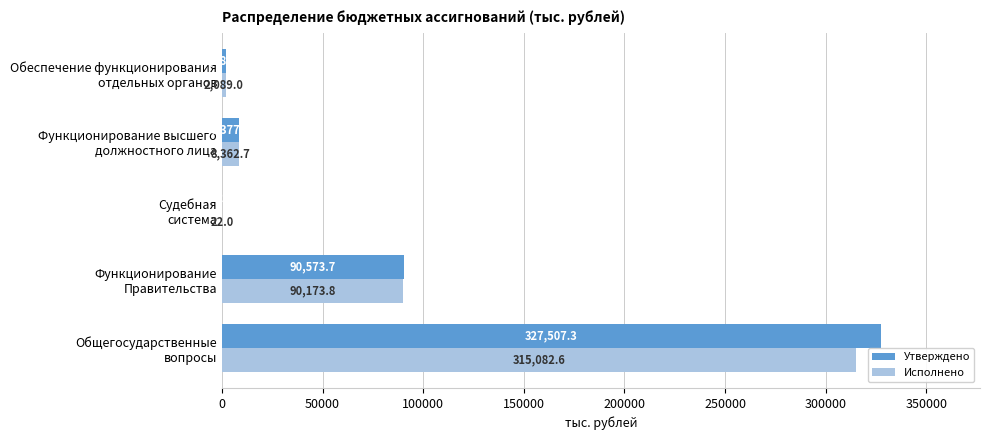

What is the sum of all Исполнено values?

415730.1